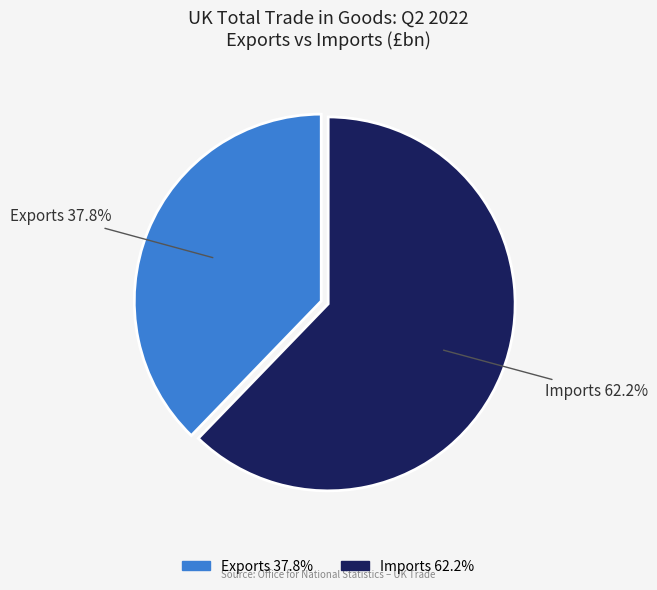

Which category has the smallest portion of the pie?

Exports